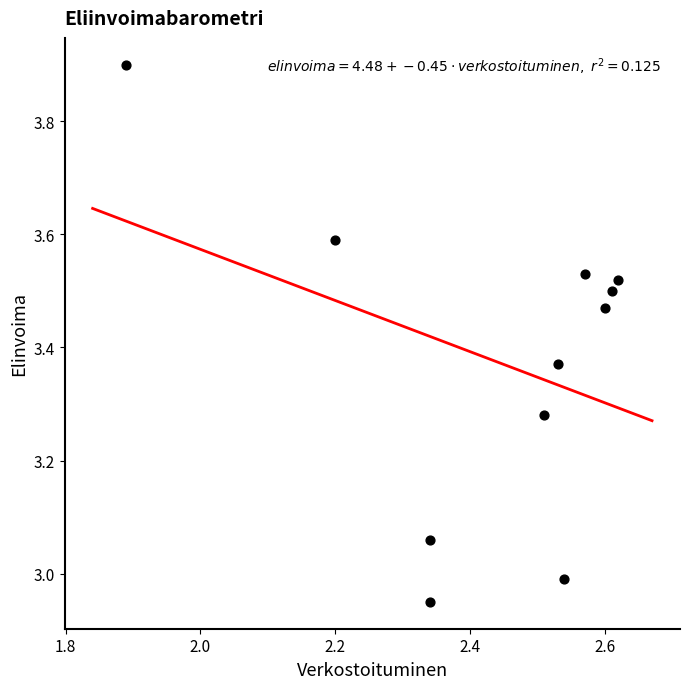

What is the range of X values (max minus min)?

0.7